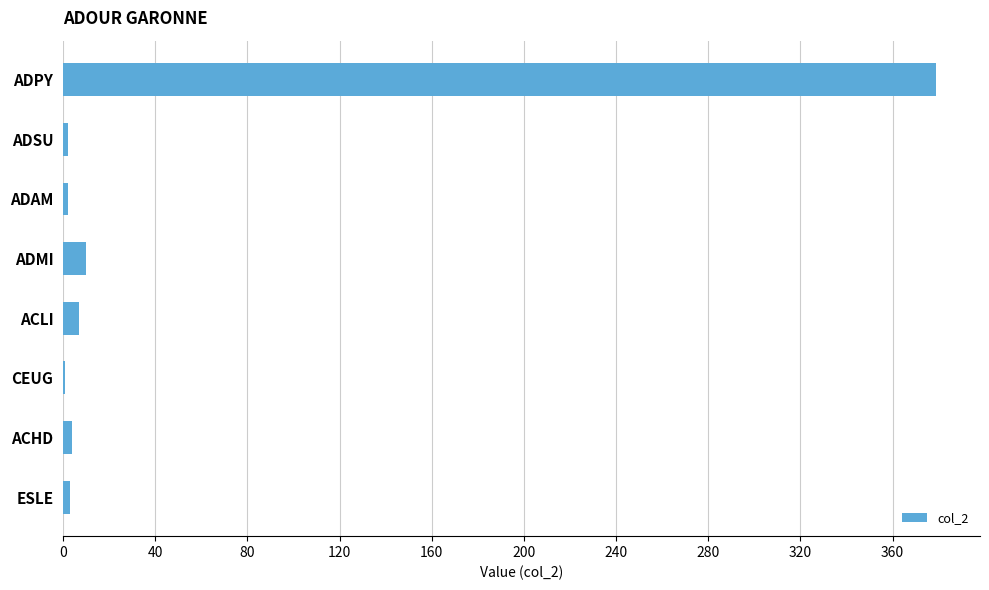

What is the sum of all values?

408